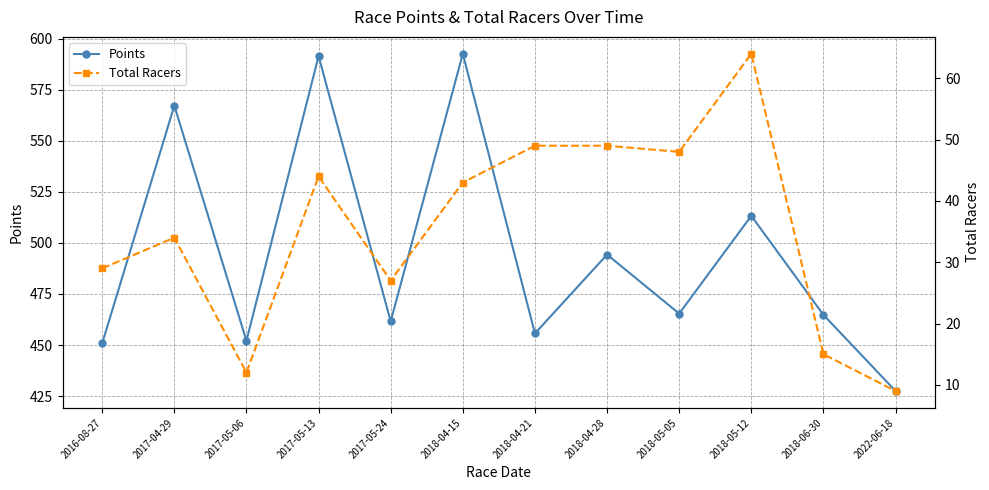

What is the maximum value for Points?

592.6